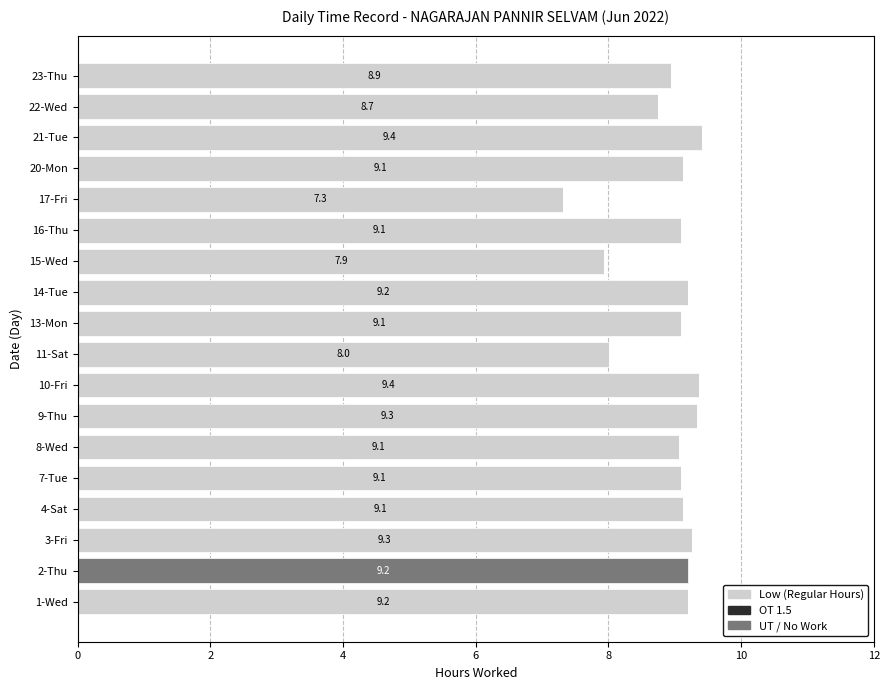

Read the Low (Regular Hours) value at 11-Sat.

8.0